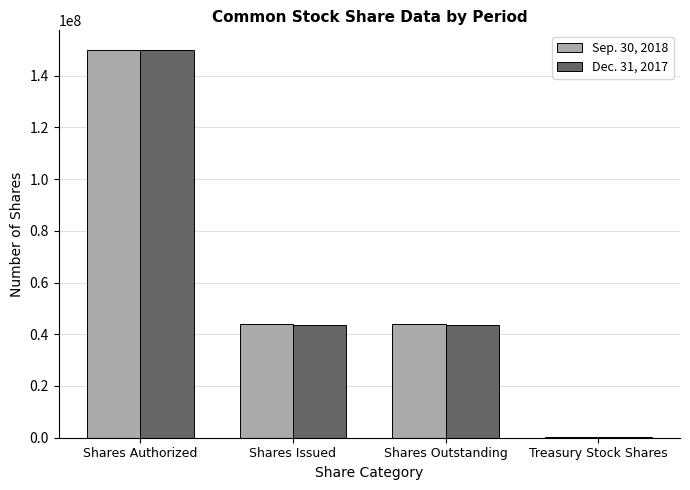

What value does the Dec. 31, 2017 series have at Shares Outstanding, to the nearest 100?

43670800